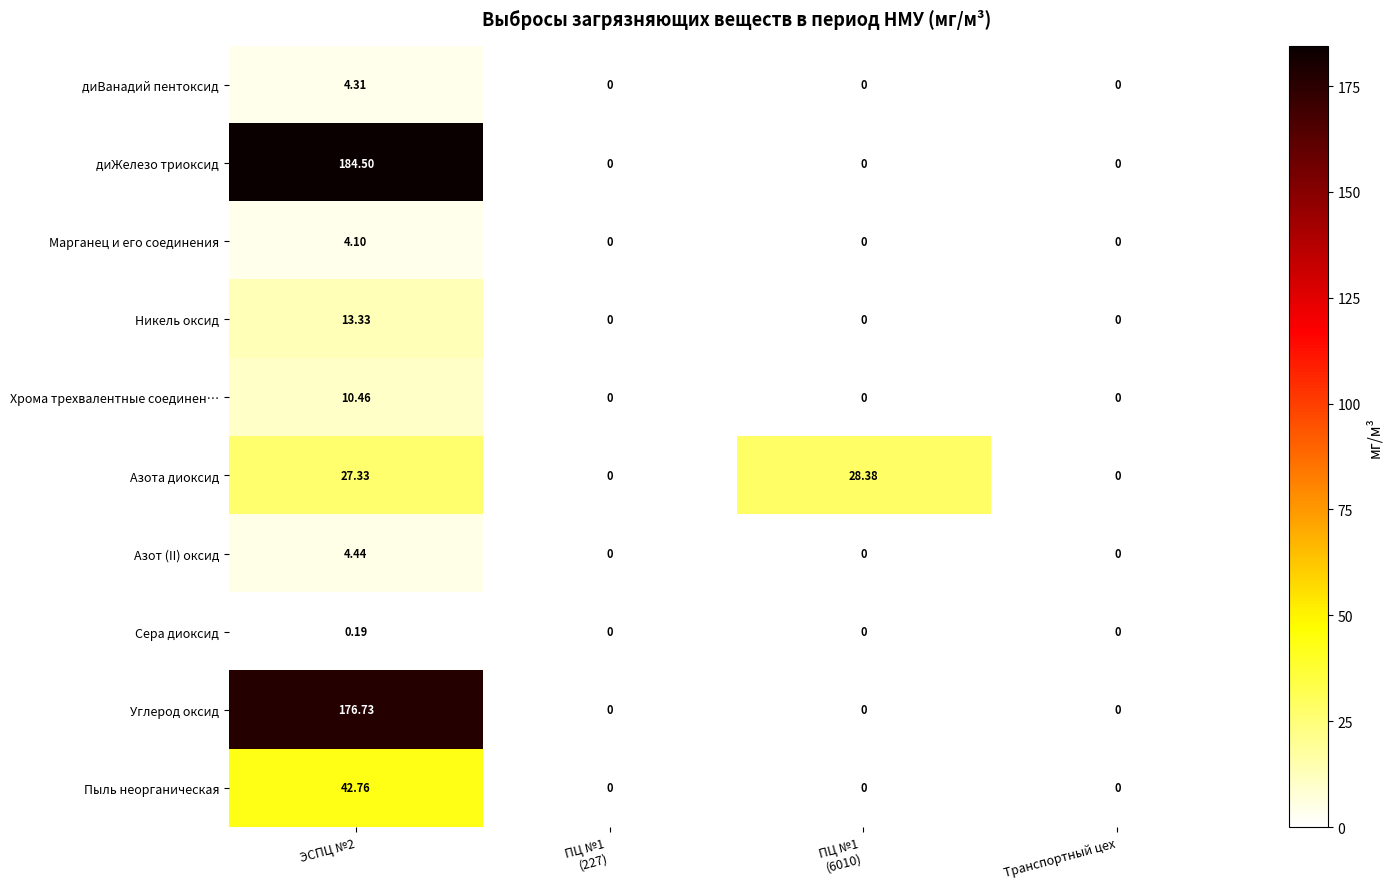

Which series has the widest spread of values?

диЖелезо триоксид